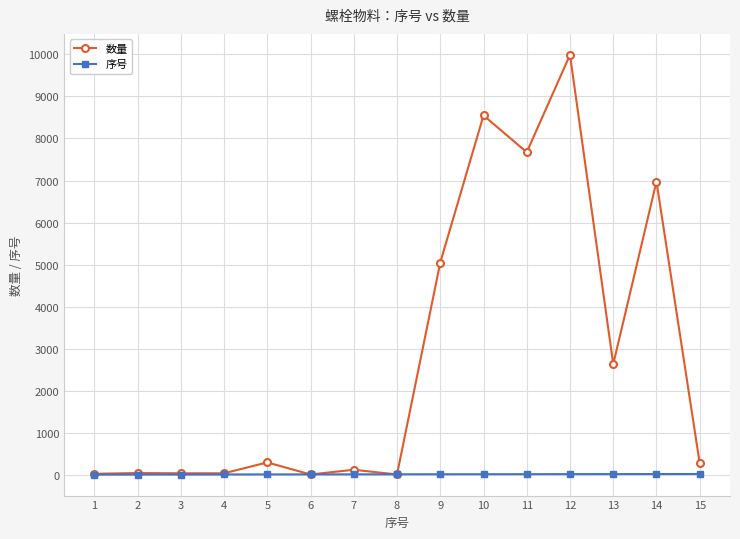

Which series changed the most between 5 and 9?

数量